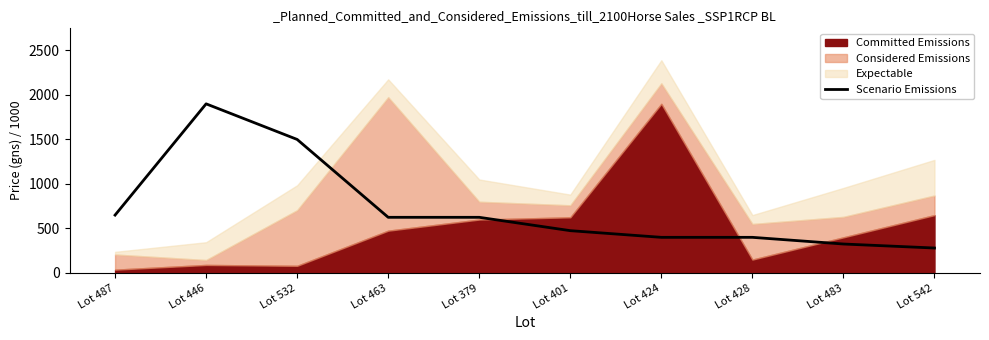

What is the label of the 1st point from the right?

Lot 542